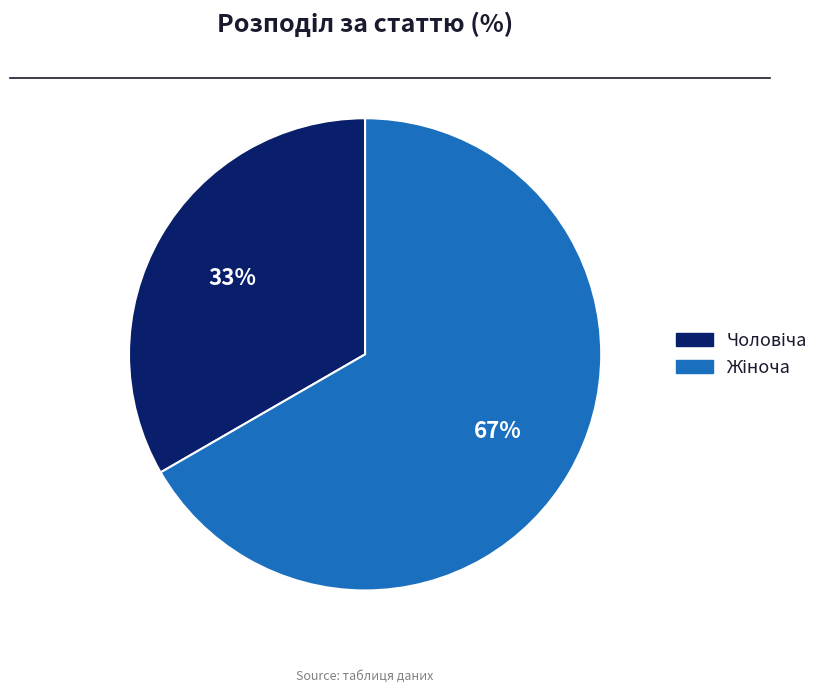

Does any single category account for the majority?

Yes